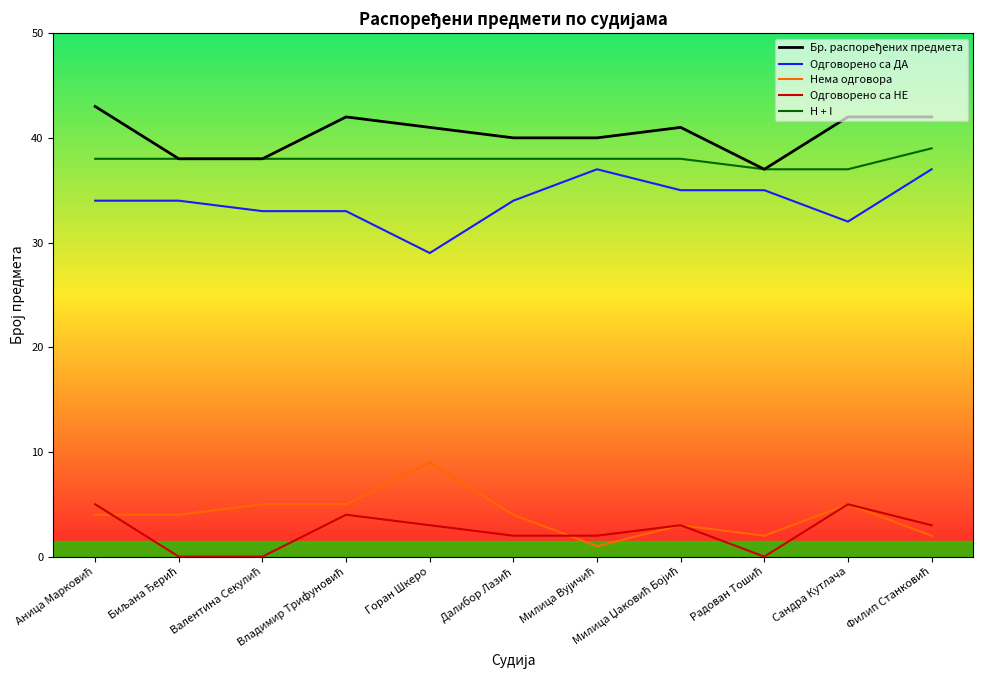

True or false: Одговорено са НЕ has more than 0 points higher than both neighbors.

True